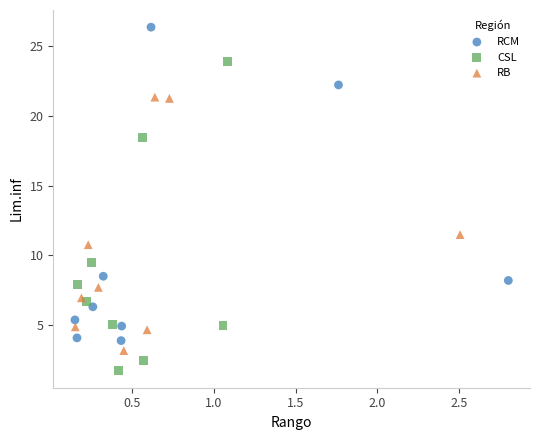

Which series contains the lowest Y value?

CSL